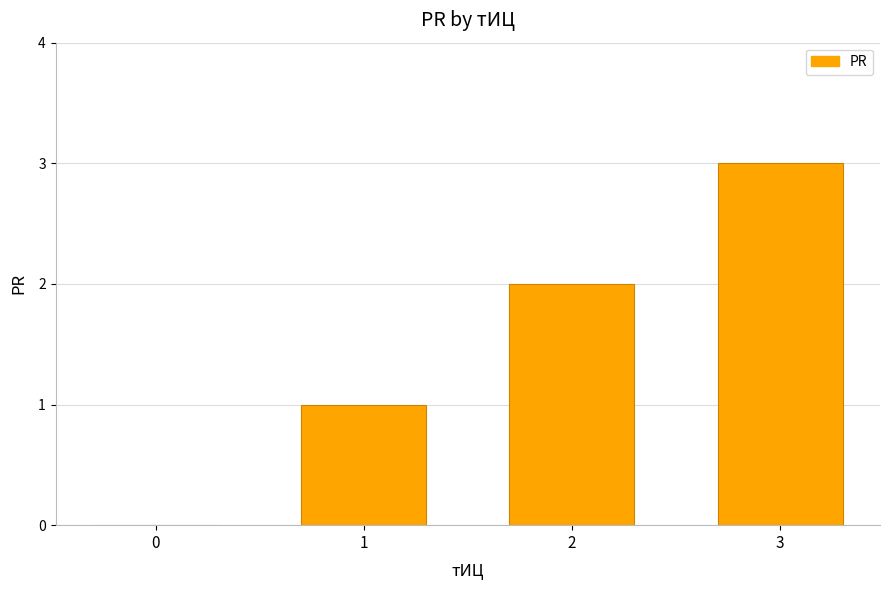

Are the bars horizontal?

No